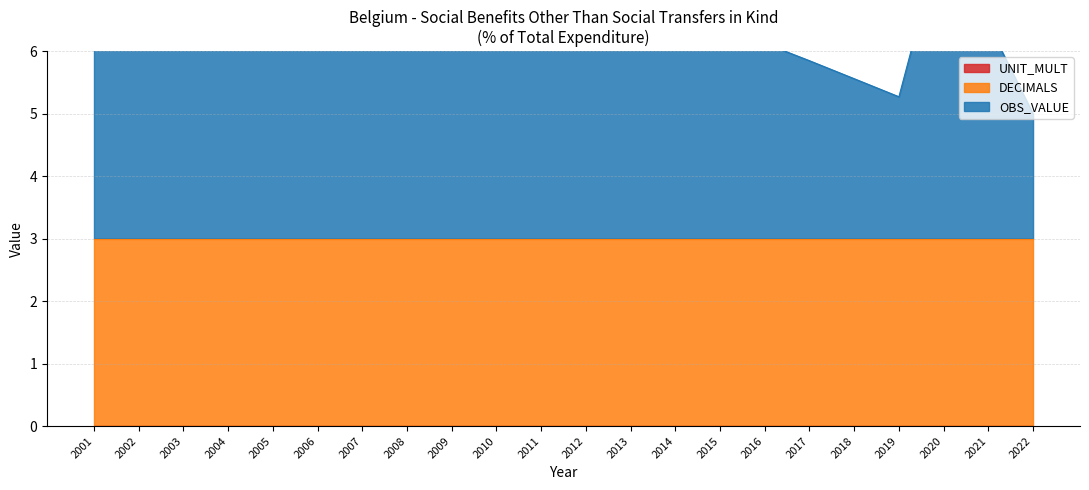

Is the value of DECIMALS at 2009 greater than the value of OBS_VALUE at 2003?

No